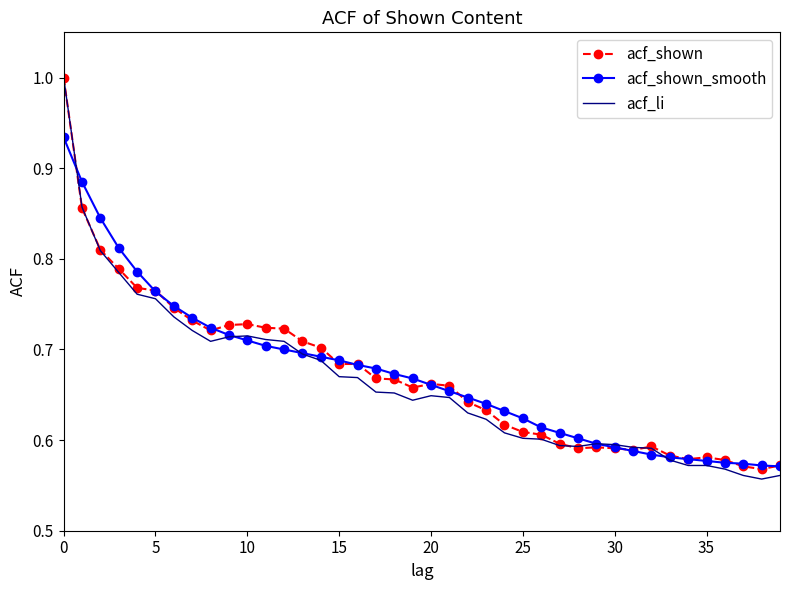

At how many categories does at least one series exceed 0?

40